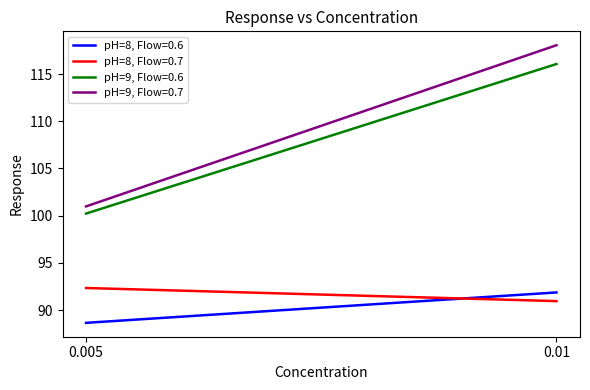

Count the pH=8, Flow=0.6 values in the range 88 to 91.

1